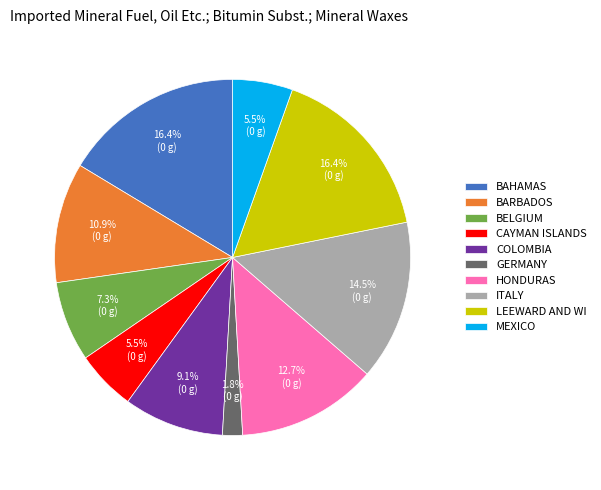

Which slice is the smallest?

GERMANY